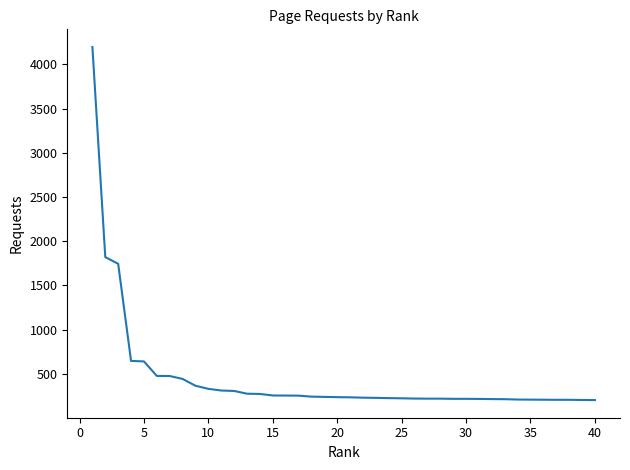

What is the smallest value displayed?

204